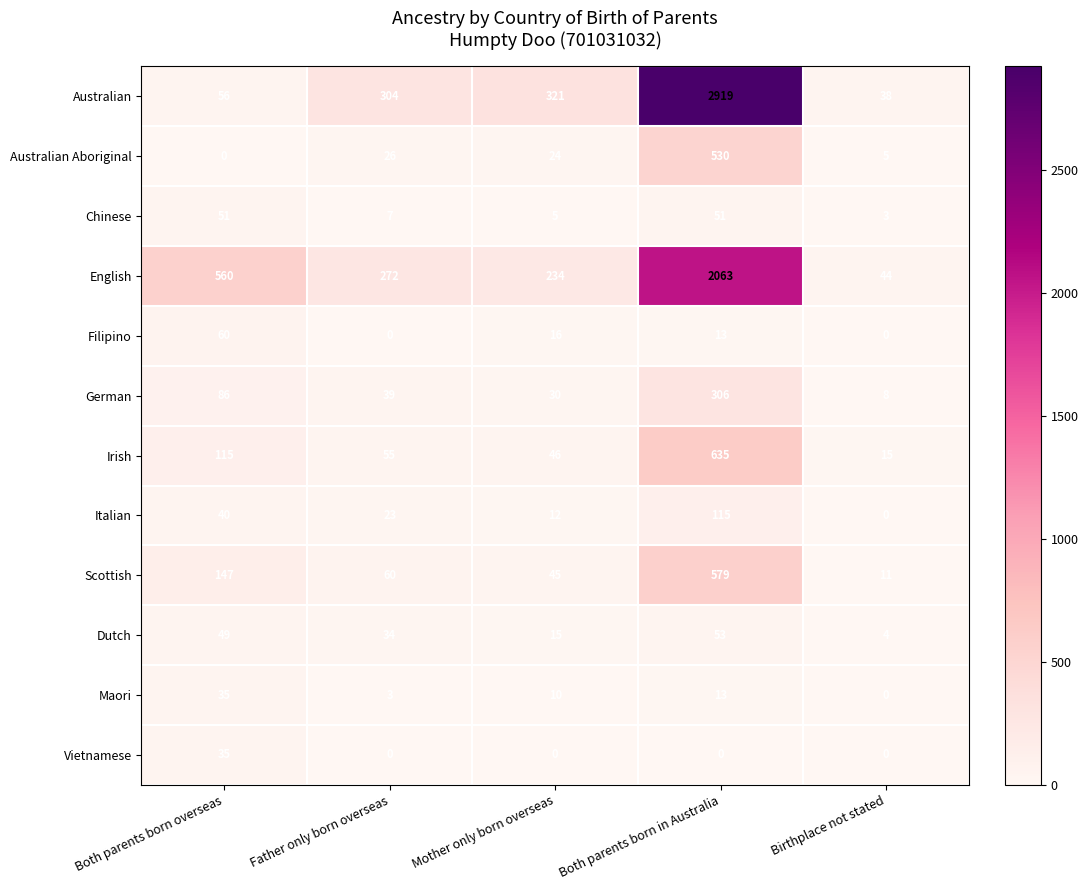

What is the greatest value displayed?

2919